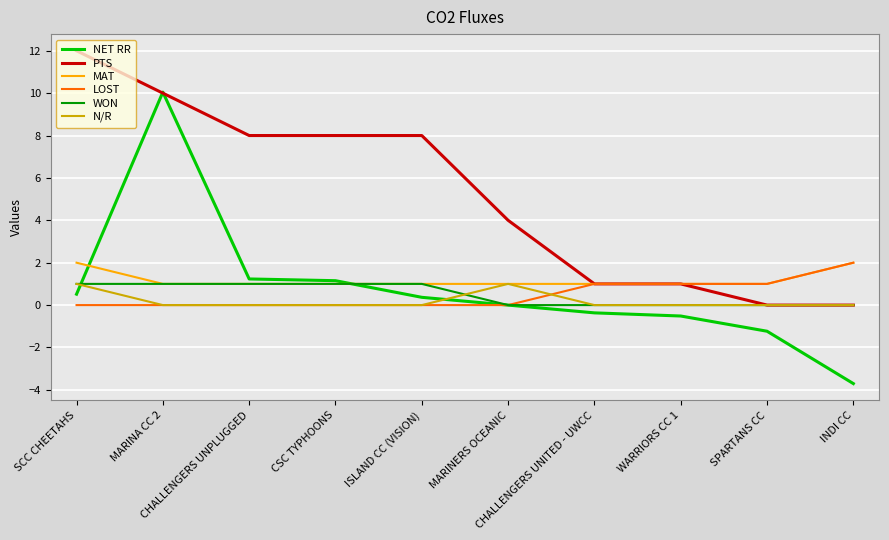

Reading left to right, extract all data points from this chart.

NET RR: 0.5	10.0	1.2	1.2	0.4	0.0	-0.4	-0.5	-1.2	-3.7
PTS: 12.0	10.0	8.0	8.0	8.0	4.0	1.0	1.0	0.0	0.0
MAT: 2.0	1.0	1.0	1.0	1.0	1.0	1.0	1.0	1.0	2.0
LOST: 0.0	0.0	0.0	0.0	0.0	0.0	1.0	1.0	1.0	2.0
WON: 1.0	1.0	1.0	1.0	1.0	0.0	0.0	0.0	0.0	0.0
N/R: 1.0	0.0	0.0	0.0	0.0	1.0	0.0	0.0	0.0	0.0